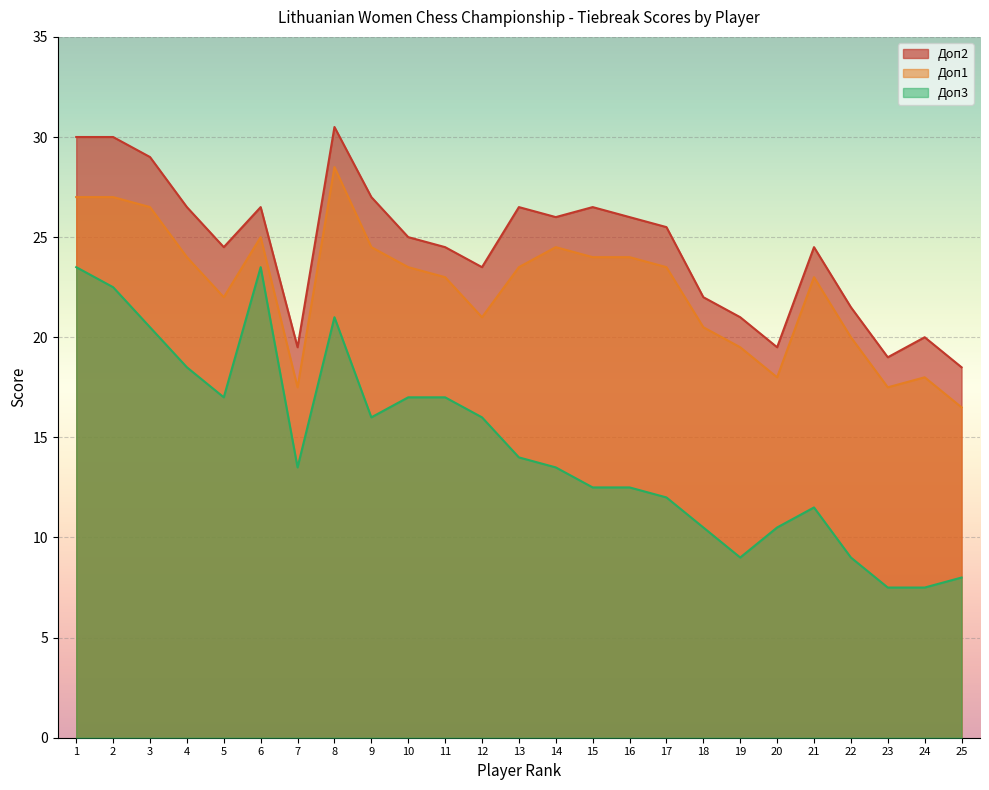

Reading left to right, what are all the values shown in this chart?

Доп2: 30.0	30.0	29.0	26.5	24.5	26.5	19.5	30.5	27.0	25.0	24.5	23.5	26.5	26.0	26.5	26.0	25.5	22.0	21.0	19.5	24.5	21.5	19.0	20.0	18.5
Доп1: 27.0	27.0	26.5	24.0	22.0	25.0	17.5	28.5	24.5	23.5	23.0	21.0	23.5	24.5	24.0	24.0	23.5	20.5	19.5	18.0	23.0	20.0	17.5	18.0	16.5
Доп3: 23.5	22.5	20.5	18.5	17.0	23.5	13.5	21.0	16.0	17.0	17.0	16.0	14.0	13.5	12.5	12.5	12.0	10.5	9.0	10.5	11.5	9.0	7.5	7.5	8.0